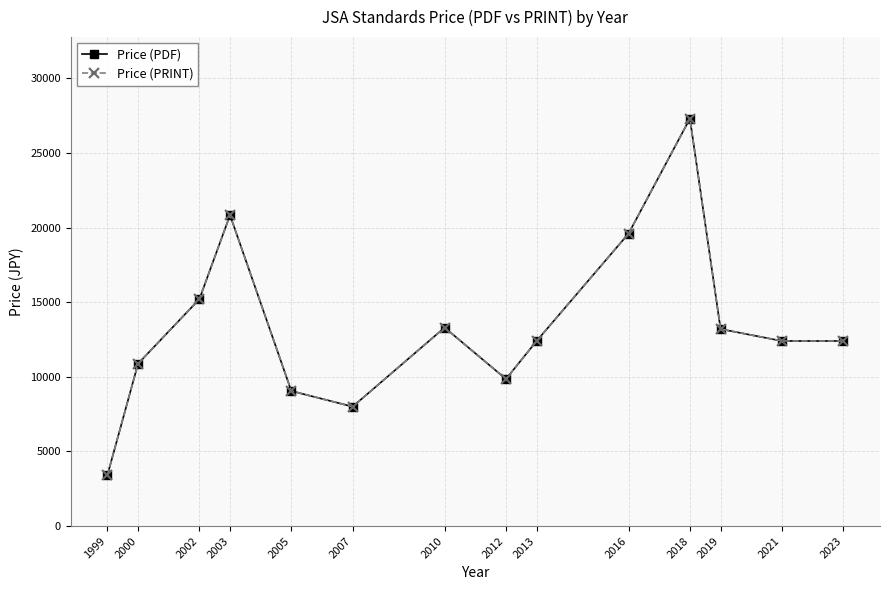

Does the chart have visible grid lines?

Yes